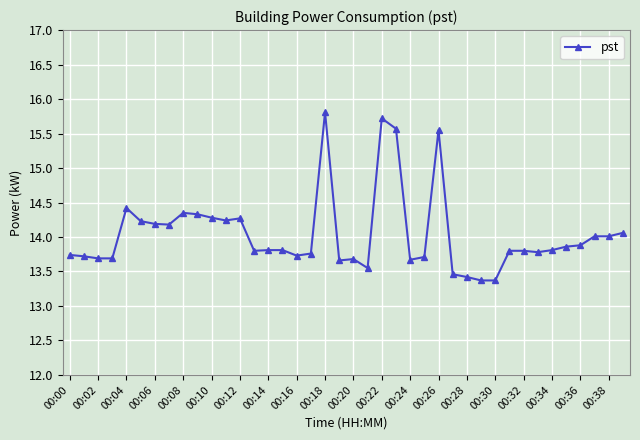

True or false: there are more than 2 points higher than both neighbors.

True